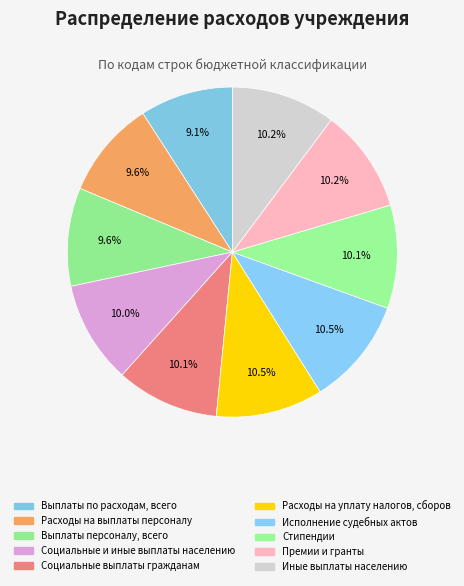

What percentage is the Социальные и иные выплаты населению slice, to the nearest percent?

10%